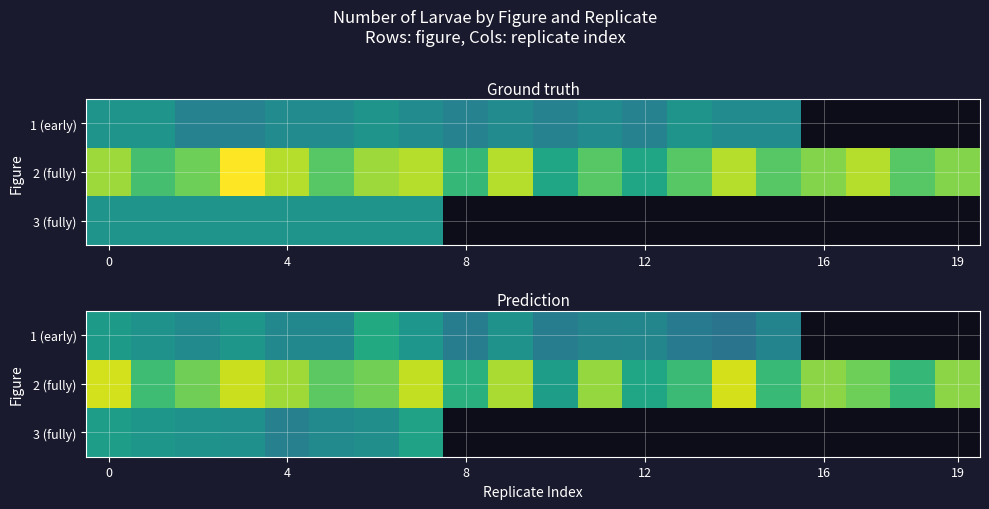

Rank the series by their maximum value, from highest to lowest.

2 (fully), 1 (early), 3 (fully)